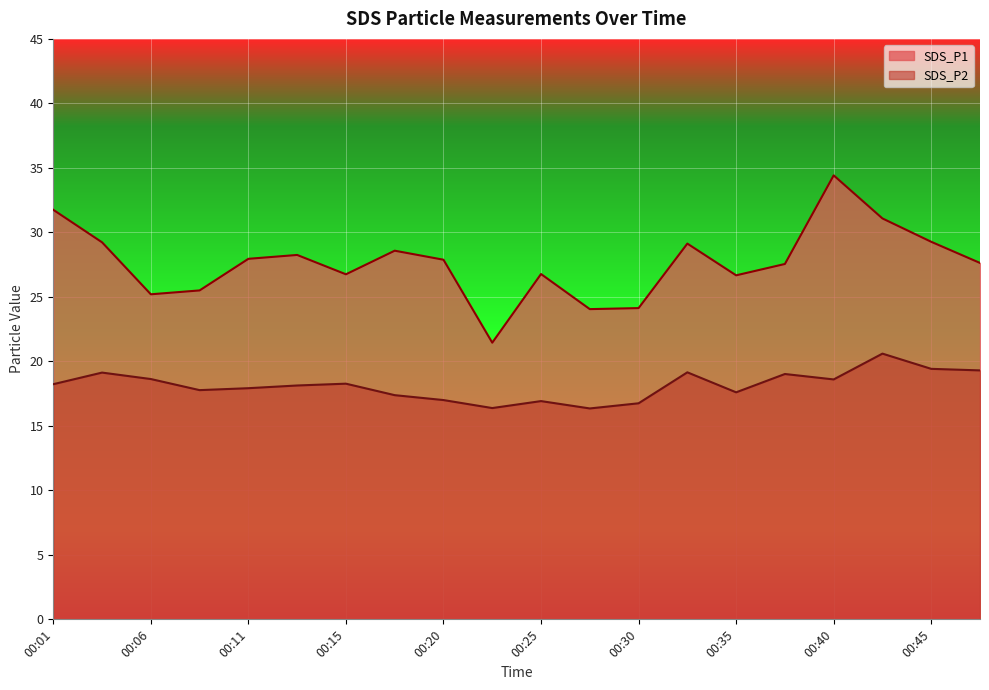

At which category does SDS_P2 reach its first local valley?

00:08